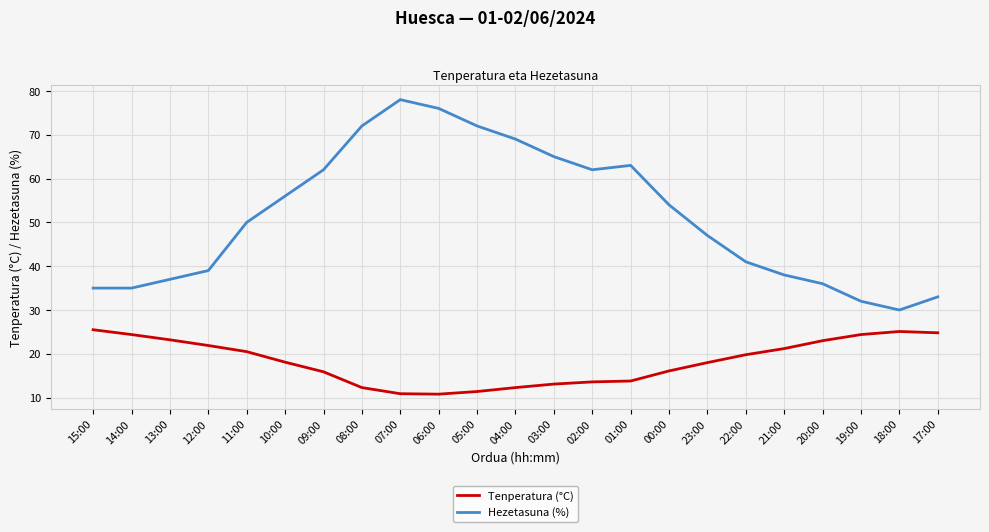

Which series has the largest total across all categories?

Hezetasuna (%)